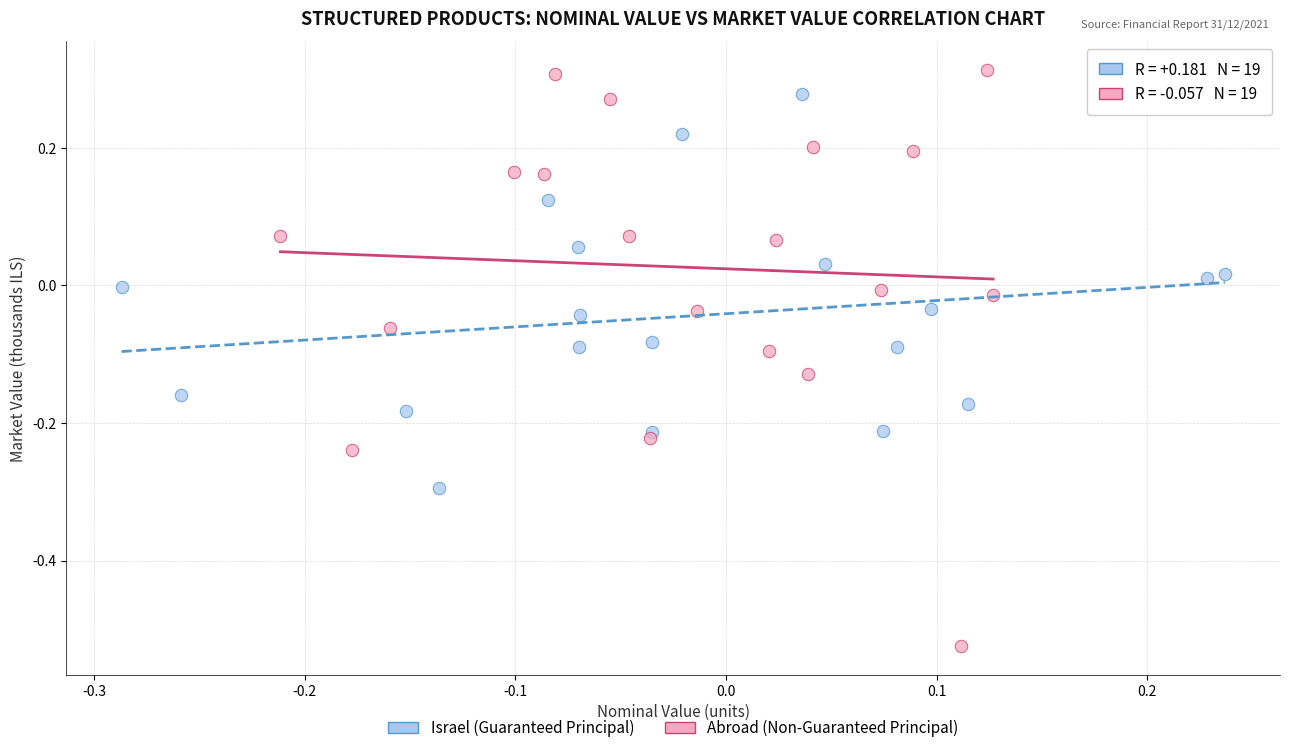

Which series contains the lowest Y value?

Abroad (Non-Guaranteed Principal)